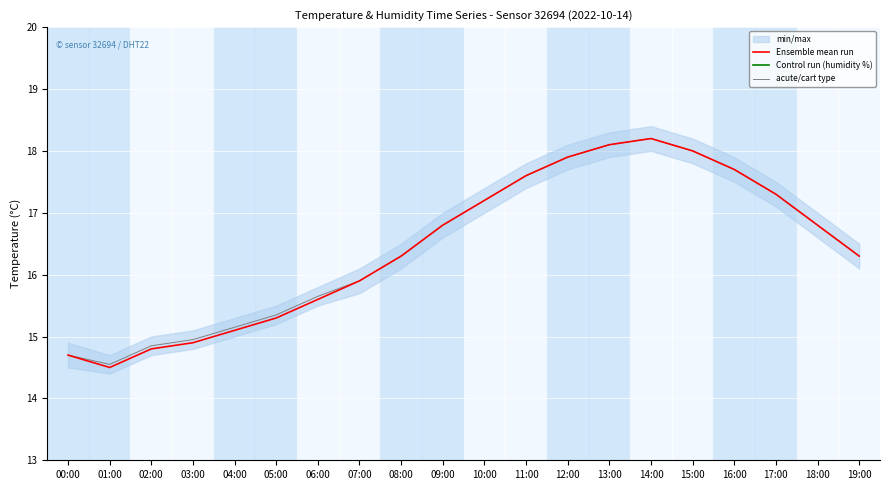

Where is Ensemble mean run nearest to the value 16?

07:00